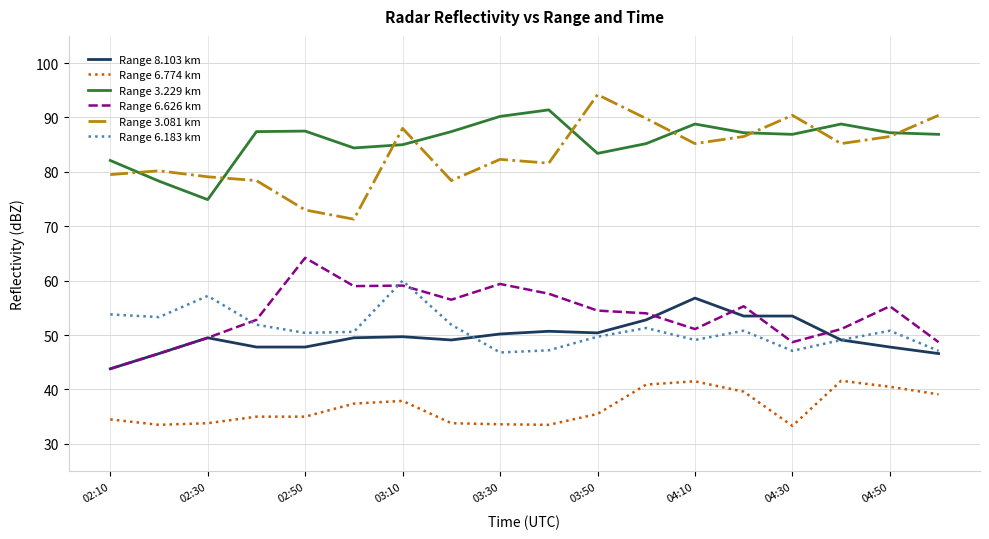

What is the minimum value for Range 6.183 km?

46.8